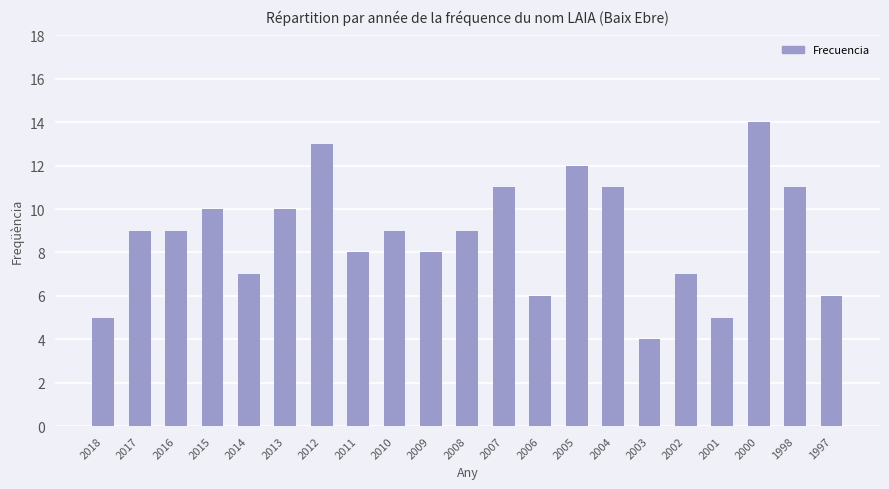

What is the ratio of the value at 2010 to the value at 2018?

1.8